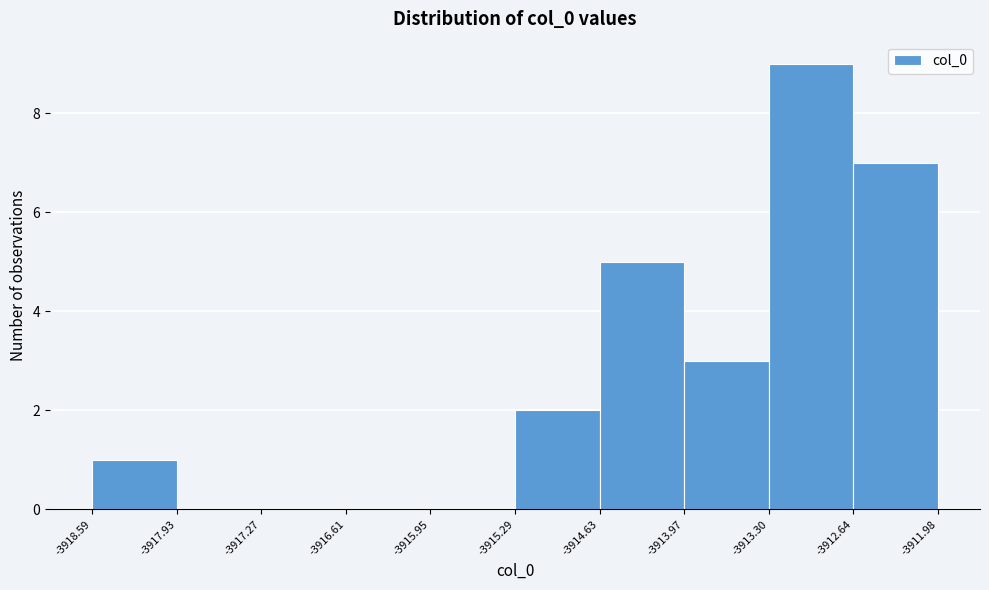

Reading left to right, transcribe this chart: for each bar, give the range it covers on the x-axis and its height. The values are not printed on the chart, so give them approximately, as read against the axis.

-3918.59 to -3917.93: 1
-3917.93 to -3917.27: 0
-3917.27 to -3916.61: 0
-3916.61 to -3915.95: 0
-3915.95 to -3915.29: 0
-3915.29 to -3914.63: 2
-3914.63 to -3913.97: 5
-3913.97 to -3913.30: 3
-3913.30 to -3912.64: 9
-3912.64 to -3911.98: 7